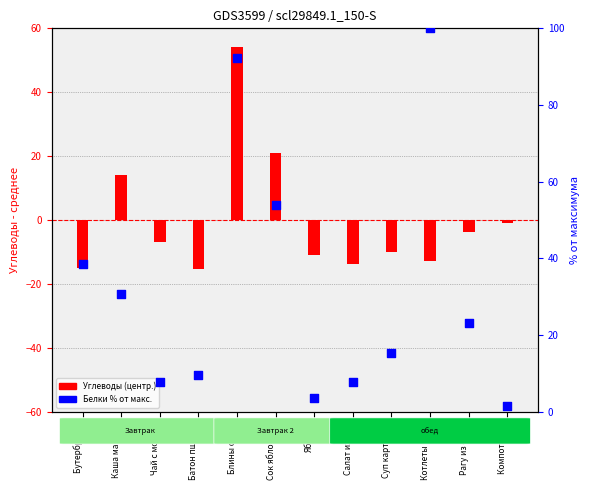

What is the total value across all series at Бутерброд с ?

23.6